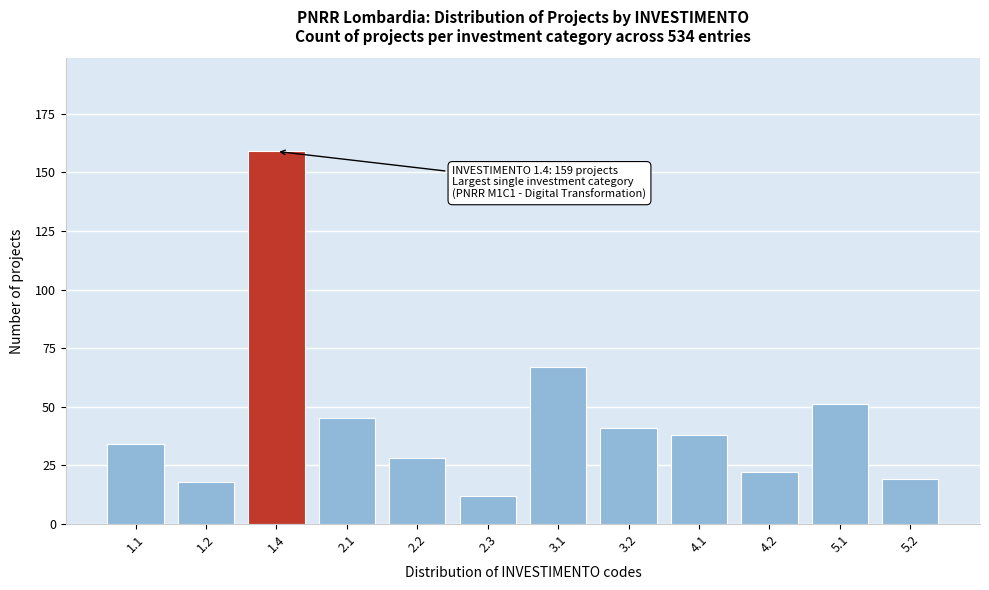

Reading left to right, what are all the values shown in this chart?

34	18	159	45	28	12	67	41	38	22	51	19